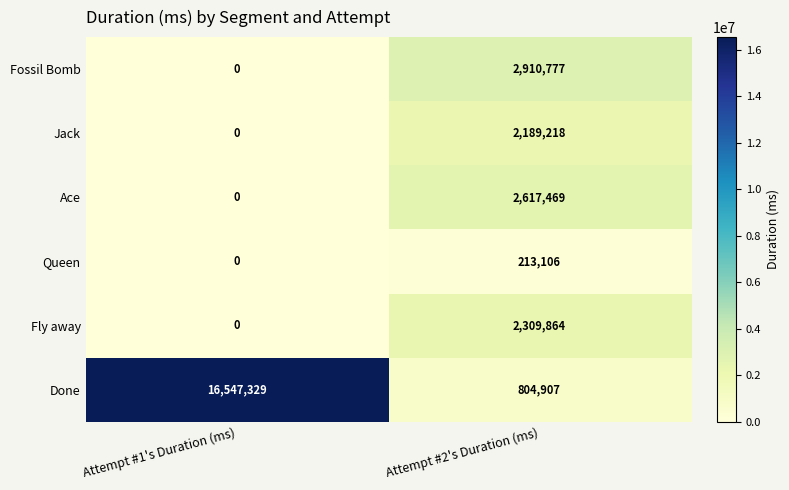

How many data points does each series have?

2